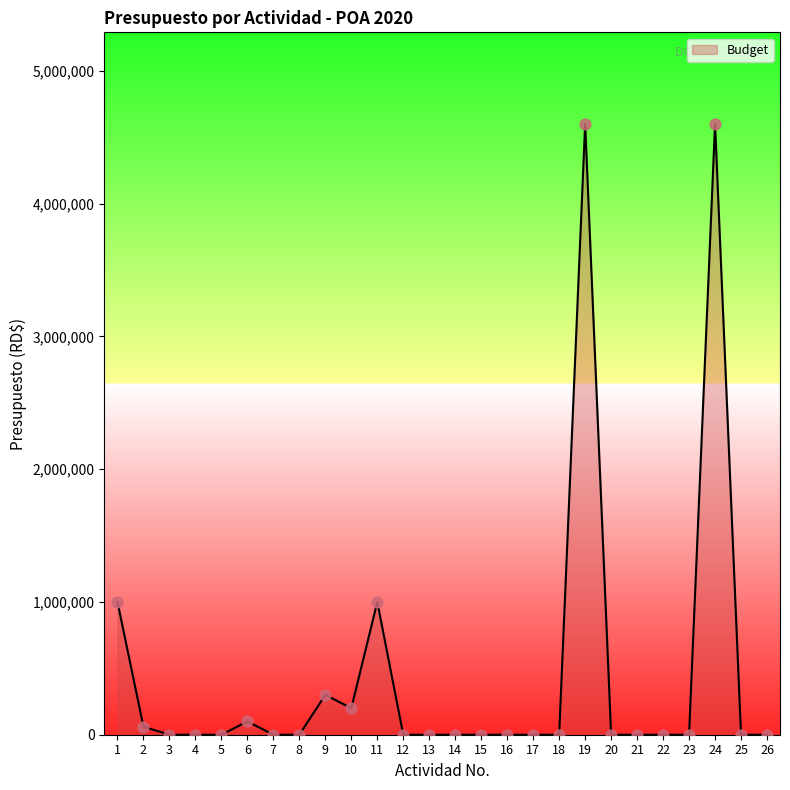

Is it true that the value at 19 is 4600000?

True